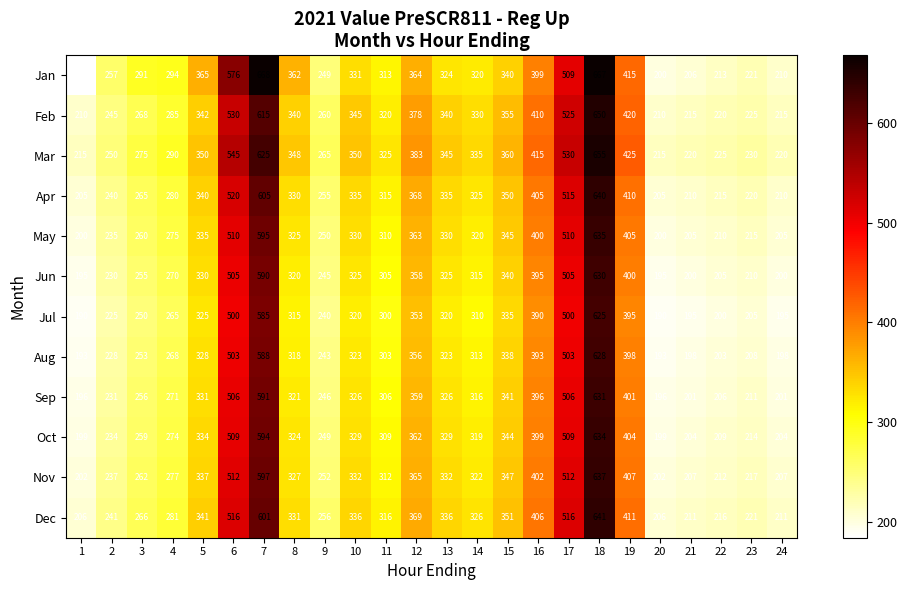

At which category is the sum across all series the highest?

18